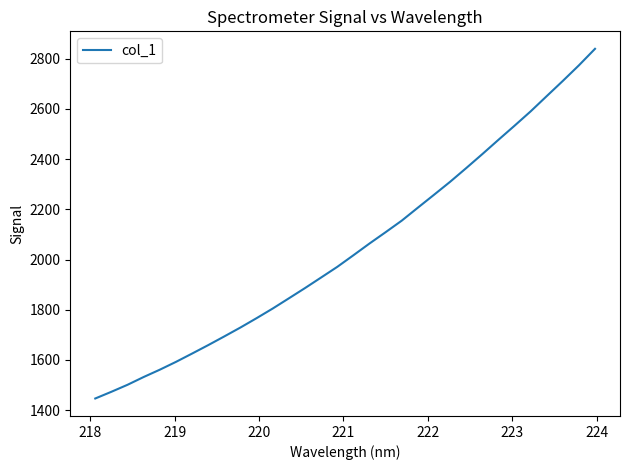

What is the minimum value shown in the chart?

1446.3